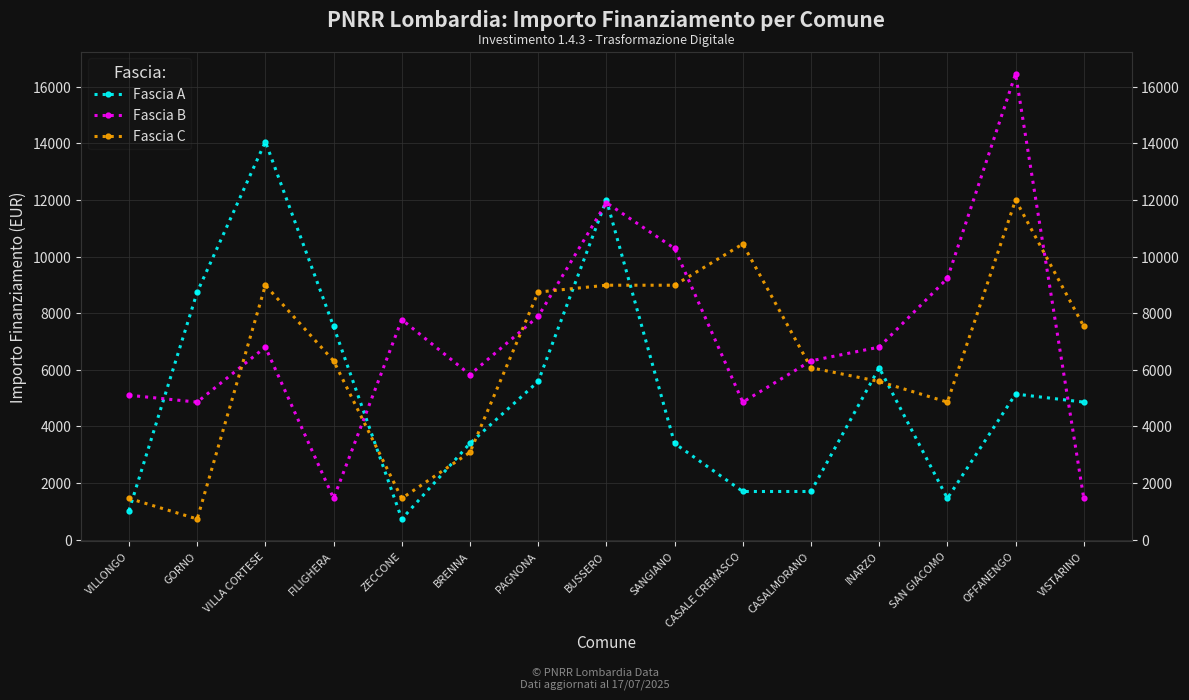

True or false: Fascia A has a value of 5589 at PAGNONA.

True